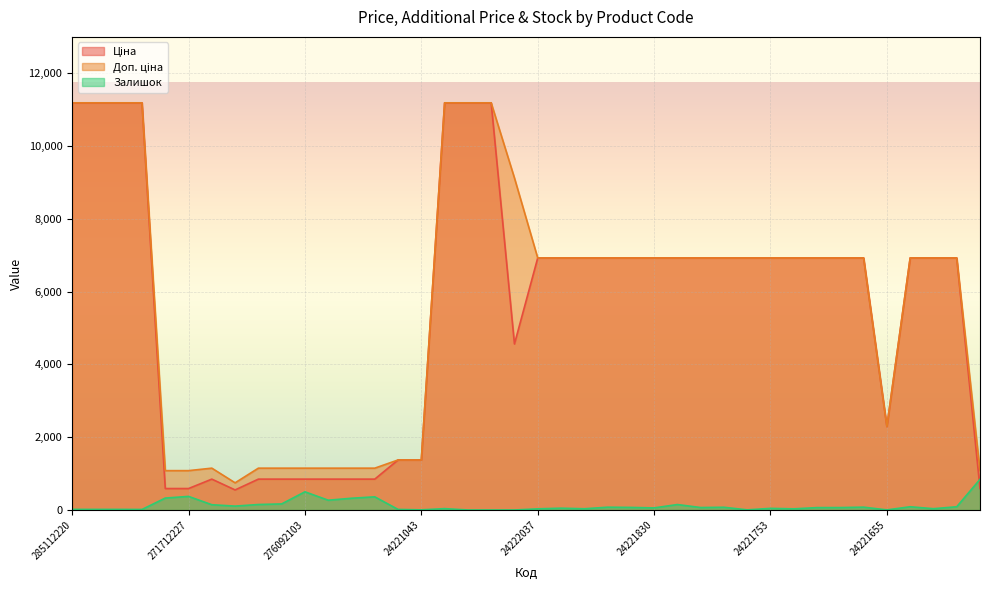

What is the difference between the highest and lowest values at 273001939?

11188.2